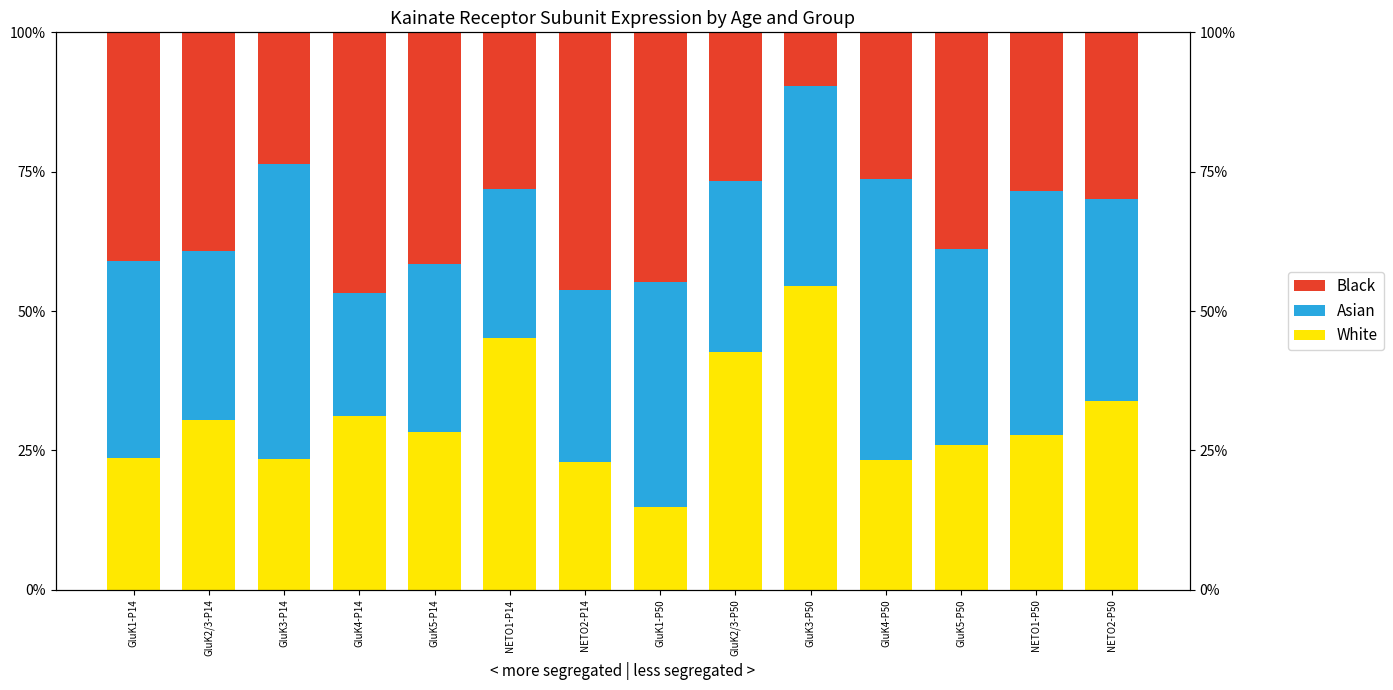

Between NETO1-P50 and GluK2/3-P14, which is larger?

GluK2/3-P14